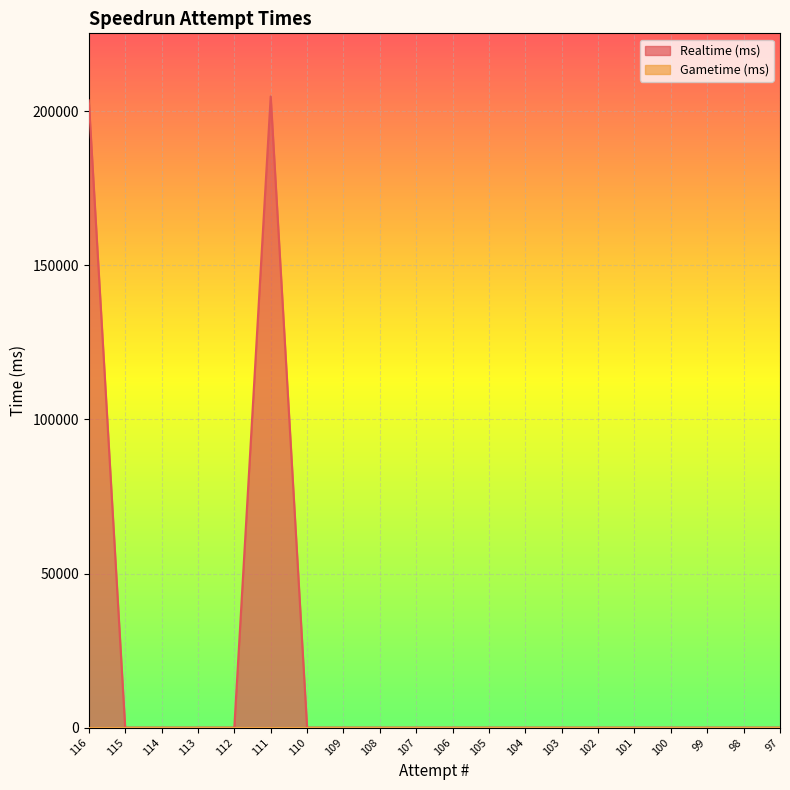

True or false: the data shows 123925 at 101.

False